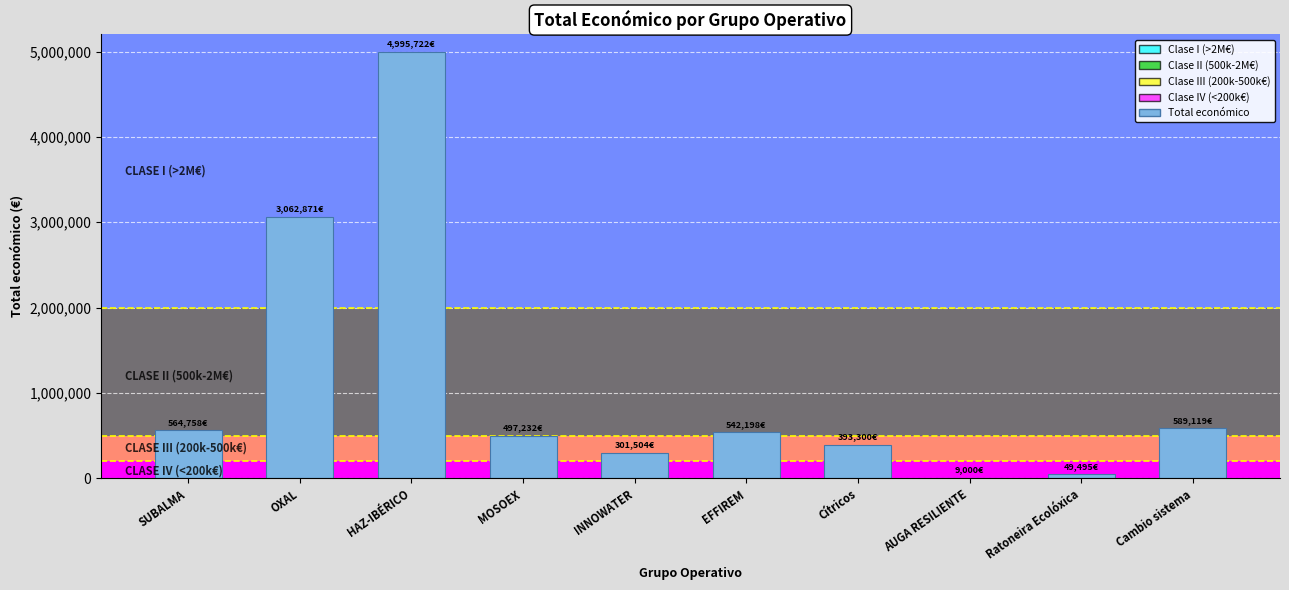

True or false: the data shows 8625463 at HAZ-IBÉRICO.

False